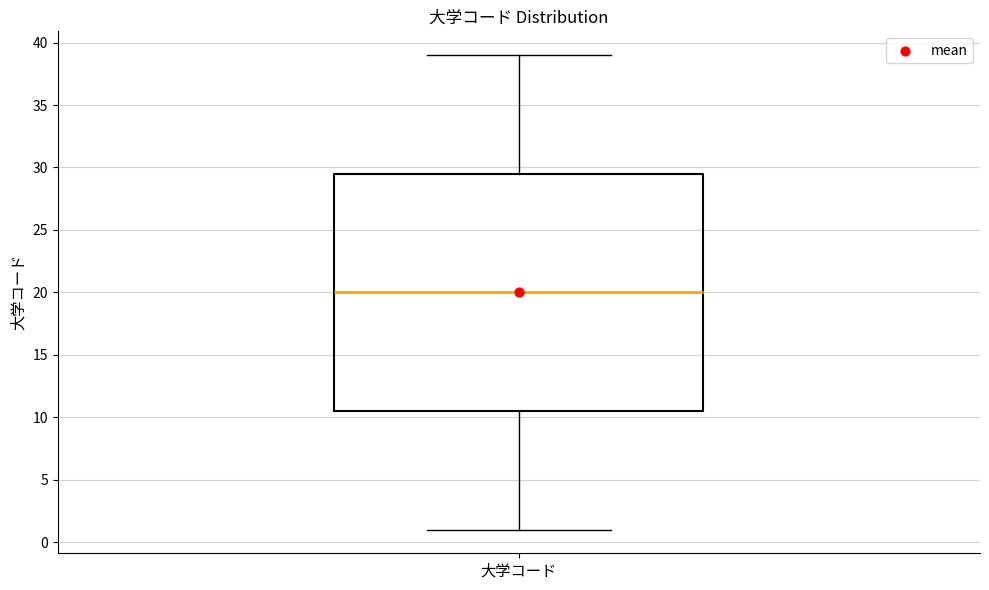

Read this box plot against the y-axis: the position of the median line, the range covered by the box, and the ends of both whiskers. The values are not printed on the chart, so give them approximately, as read against the axis.

median 20.0, box 10.5 to 29.5, whiskers 1.0 to 39.0